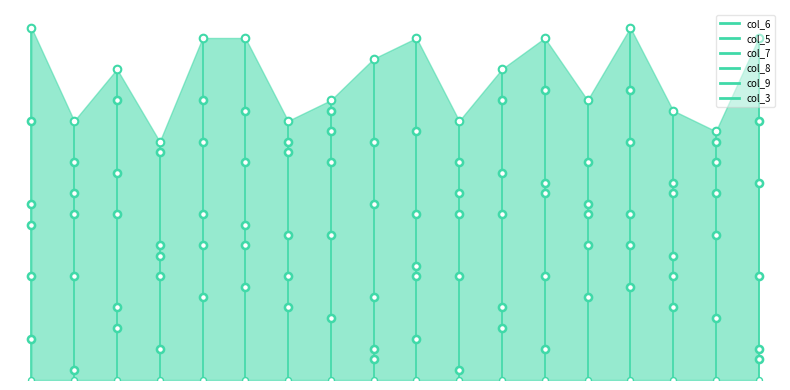

What are all the series names shown in the legend?

col_6, col_5, col_7, col_8, col_9, col_3